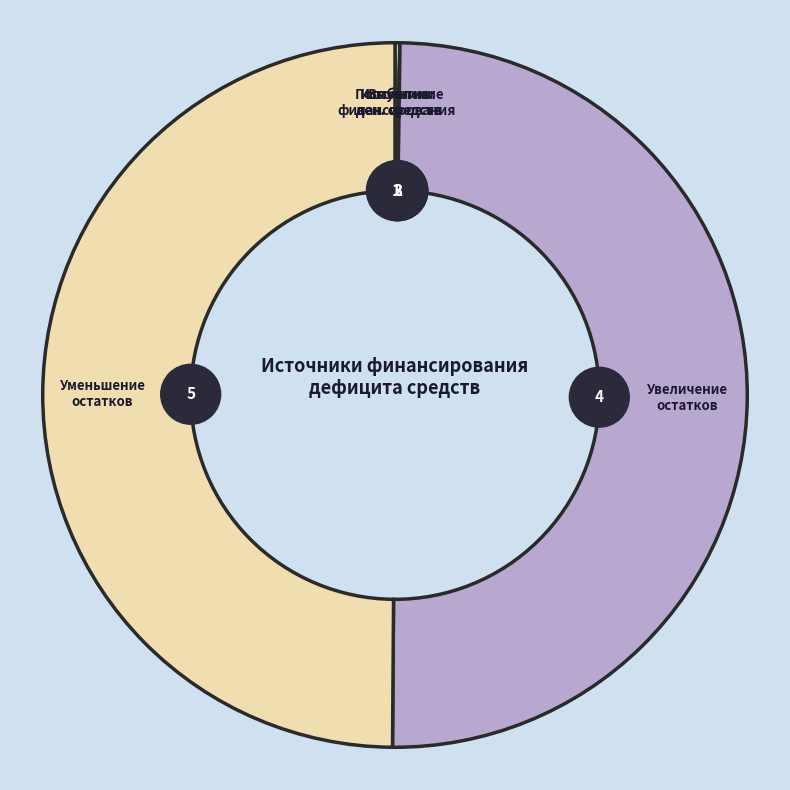

Which category has the smallest portion of the pie?

Поступление денежных средств прочие